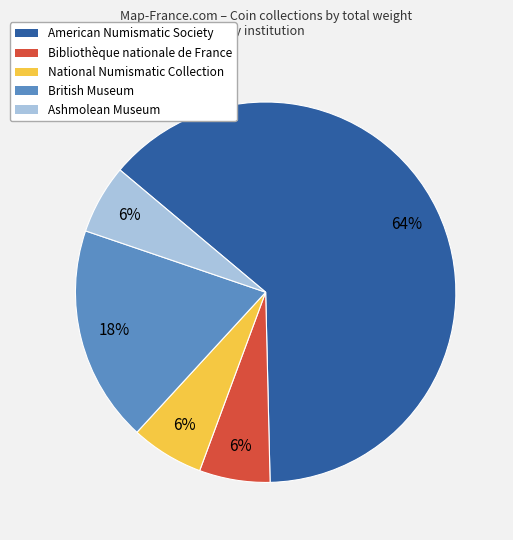

Does any single category account for the majority?

Yes